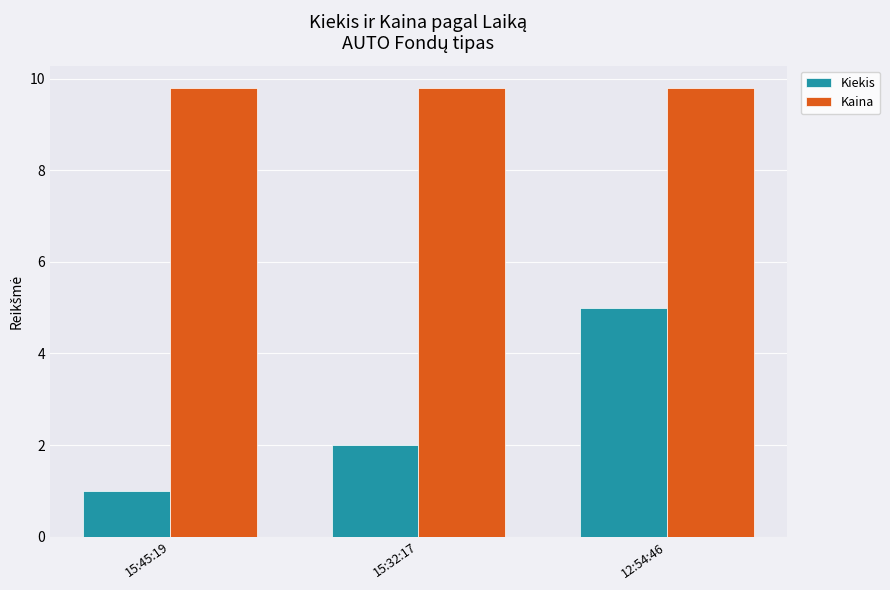

At 15:45:19, list the series in order from smallest to largest.

Kiekis, Kaina